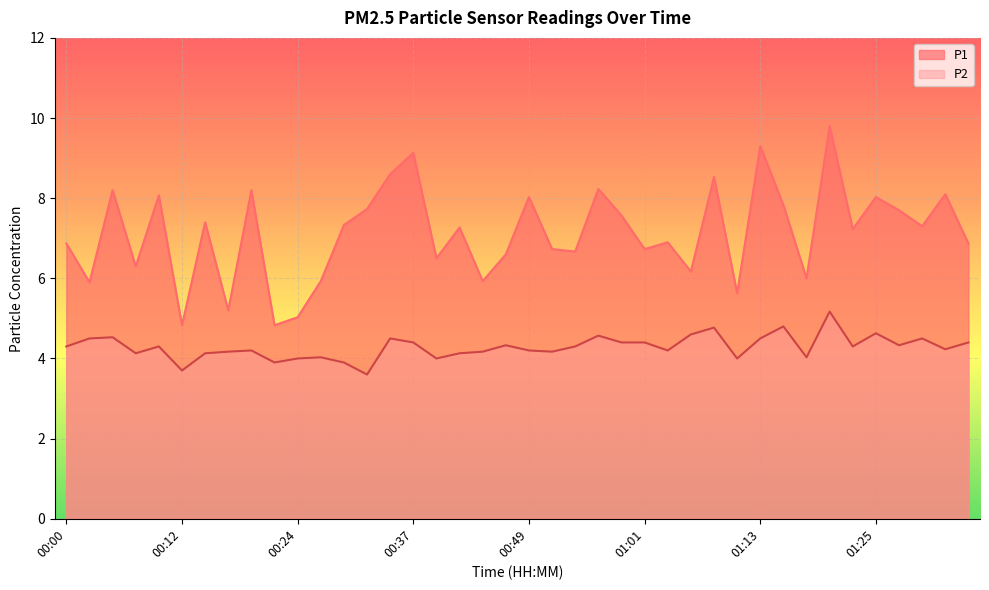

Where is the first local minimum for P2?

00:07